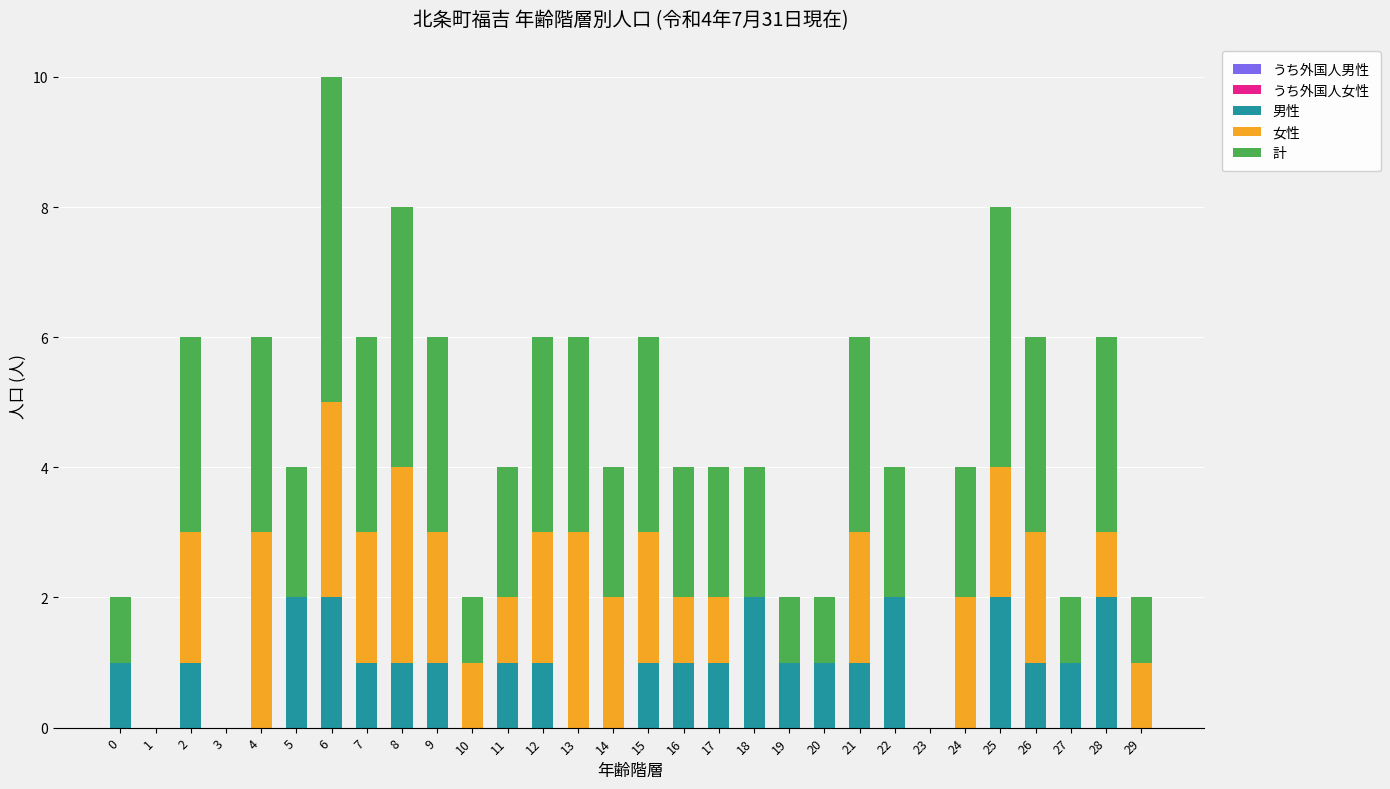

At which category is the sum across all series the highest?

6